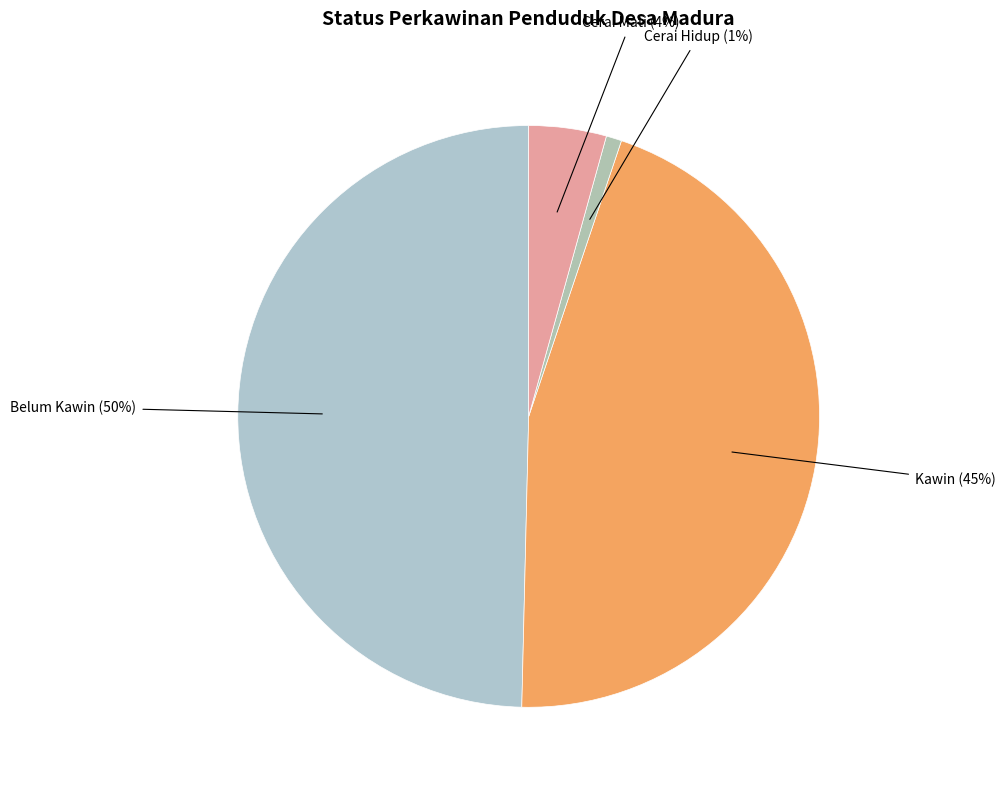

How many segments does this pie chart have?

4